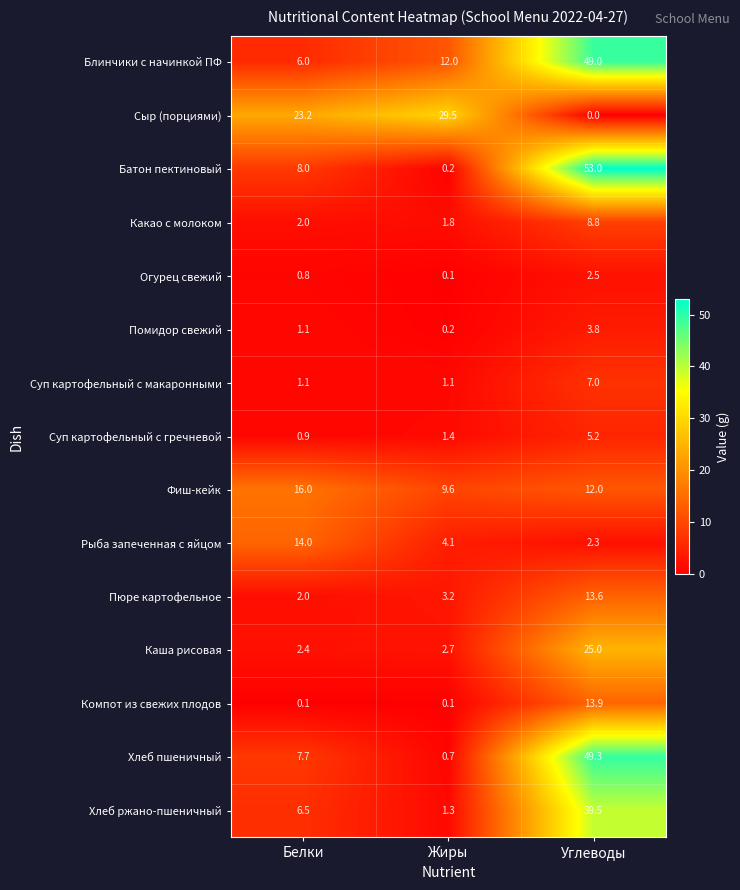

What is the lowest value of the Пюре картофельное series?

2.0